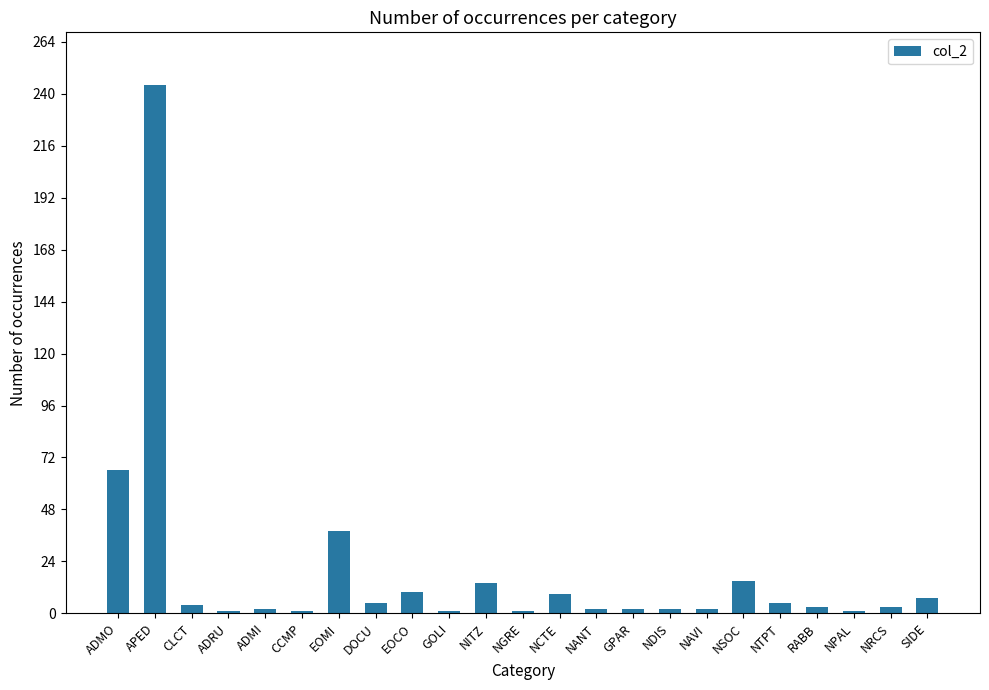

What is the average value?

19